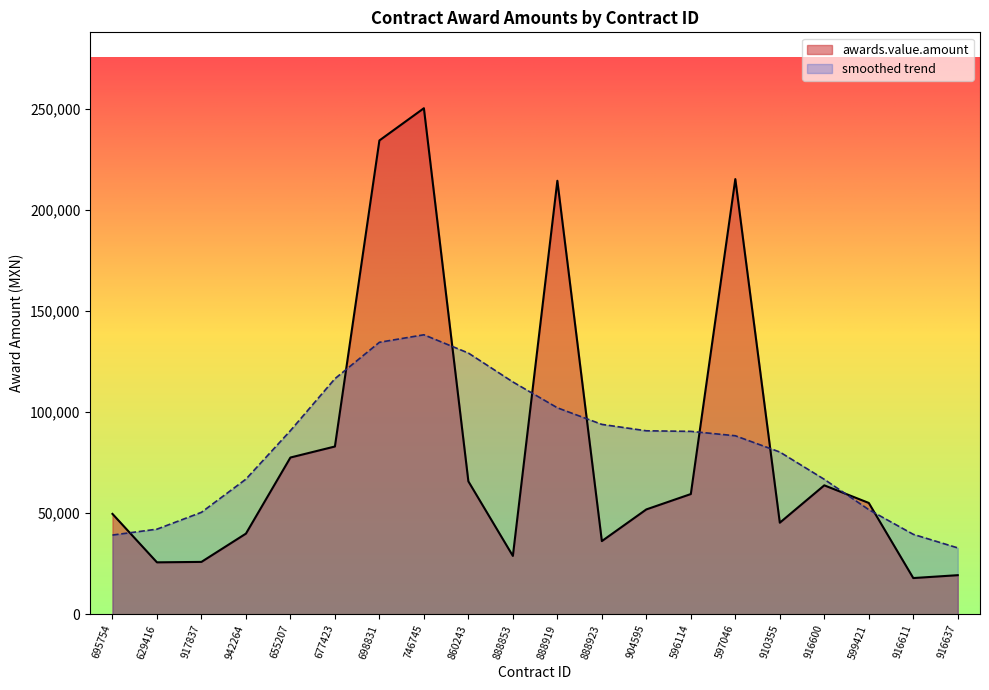

True or false: the data has more than 1 interior local peaks.

True